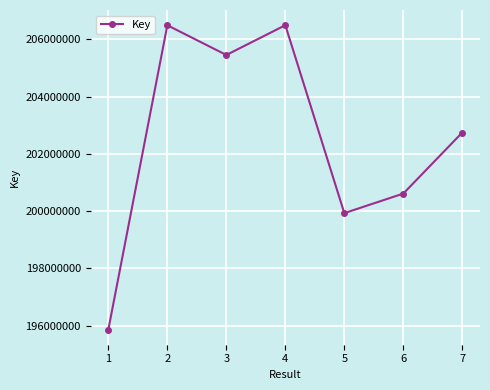

Where is the first local minimum?

3